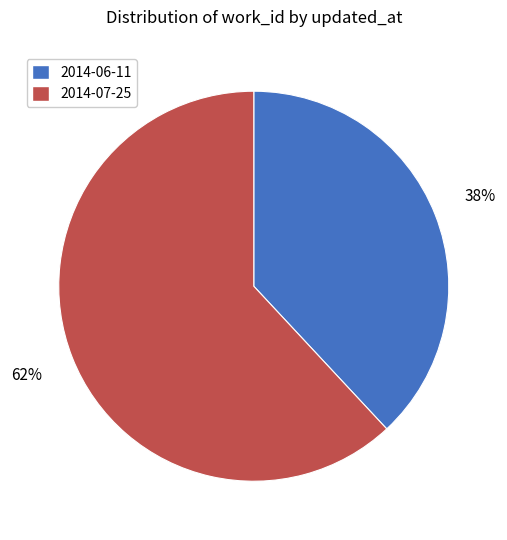

Does 2014-07-25 account for over 50% of the chart?

Yes